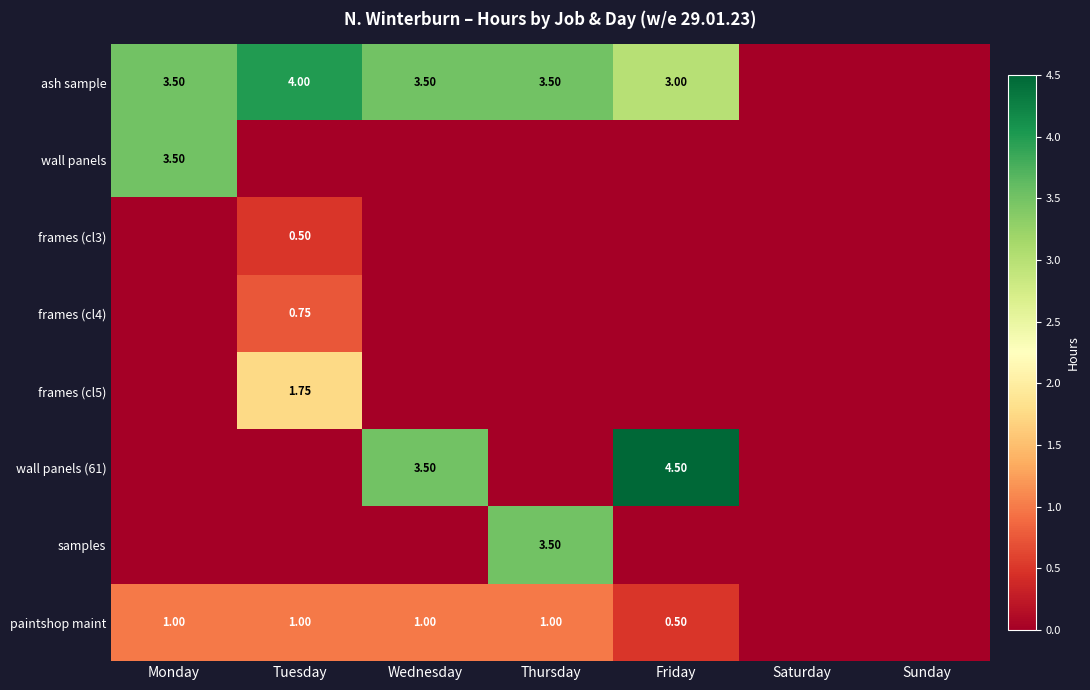

Between Saturday and Thursday, which is larger?

Thursday